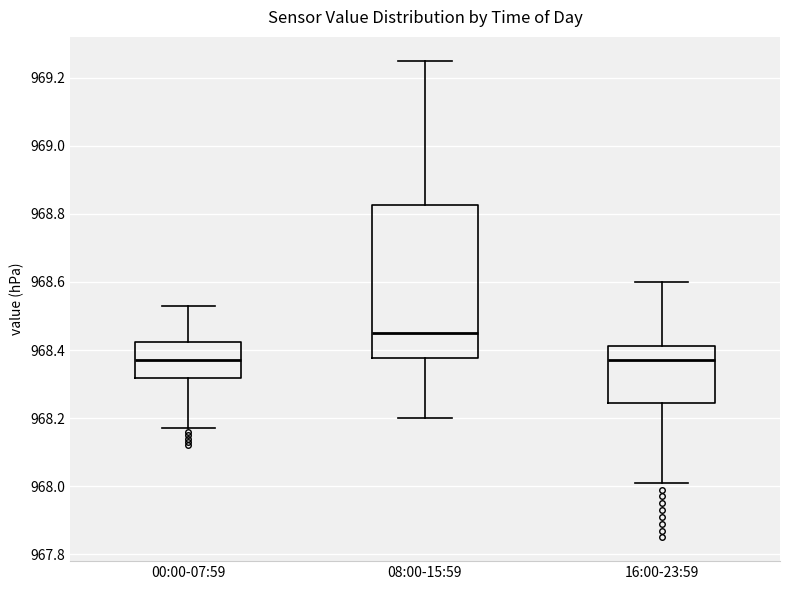

Reading left to right, read every box against the y-axis: the position of its median line, the range the box covers, and the ends of its whiskers. The values are not printed on the chart, so give them approximately, as read against the axis.

00:00-07:59: median 968.38, box 968.32 to 968.42, whiskers 968.18 to 968.54
08:00-15:59: median 968.46, box 968.38 to 968.82, whiskers 968.20 to 969.26
16:00-23:59: median 968.38, box 968.24 to 968.42, whiskers 968.02 to 968.60